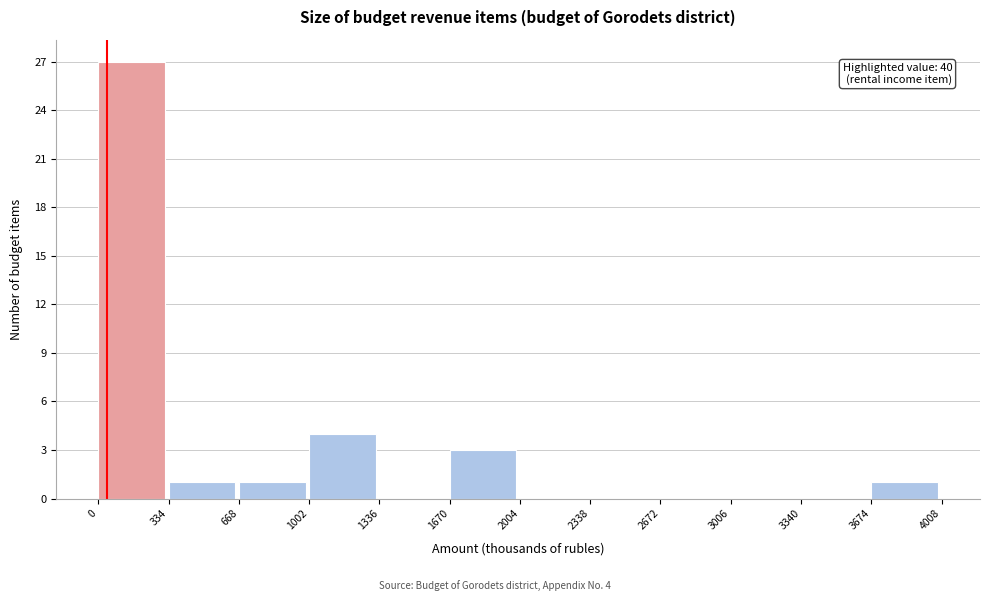

Which range on the x-axis has the tallest bar?

0 to 334